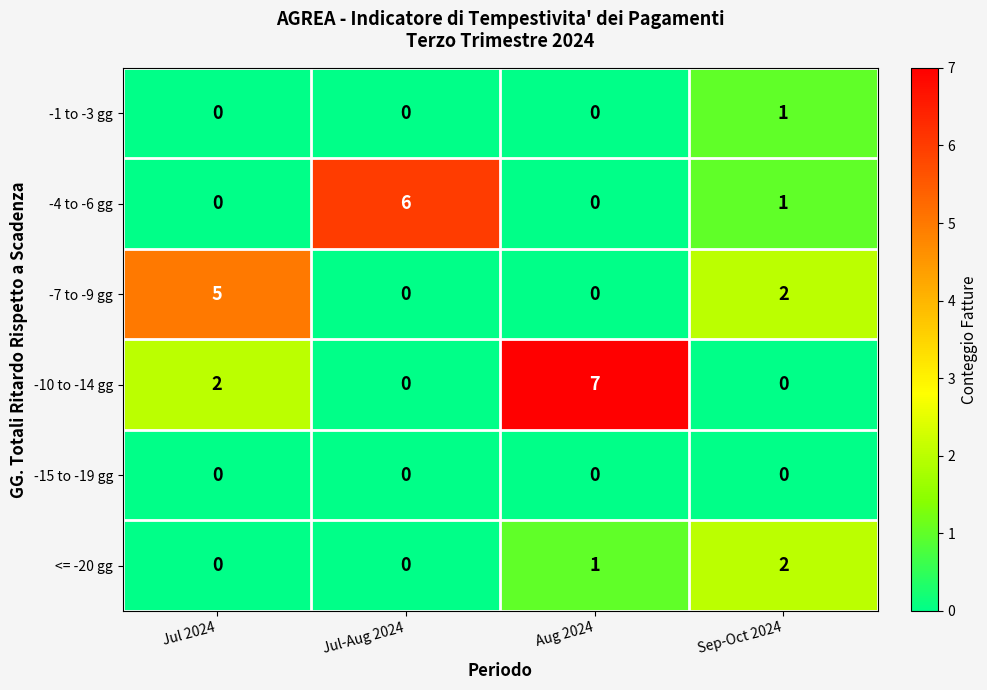

Which series has the widest spread of values?

-10 to -14 gg